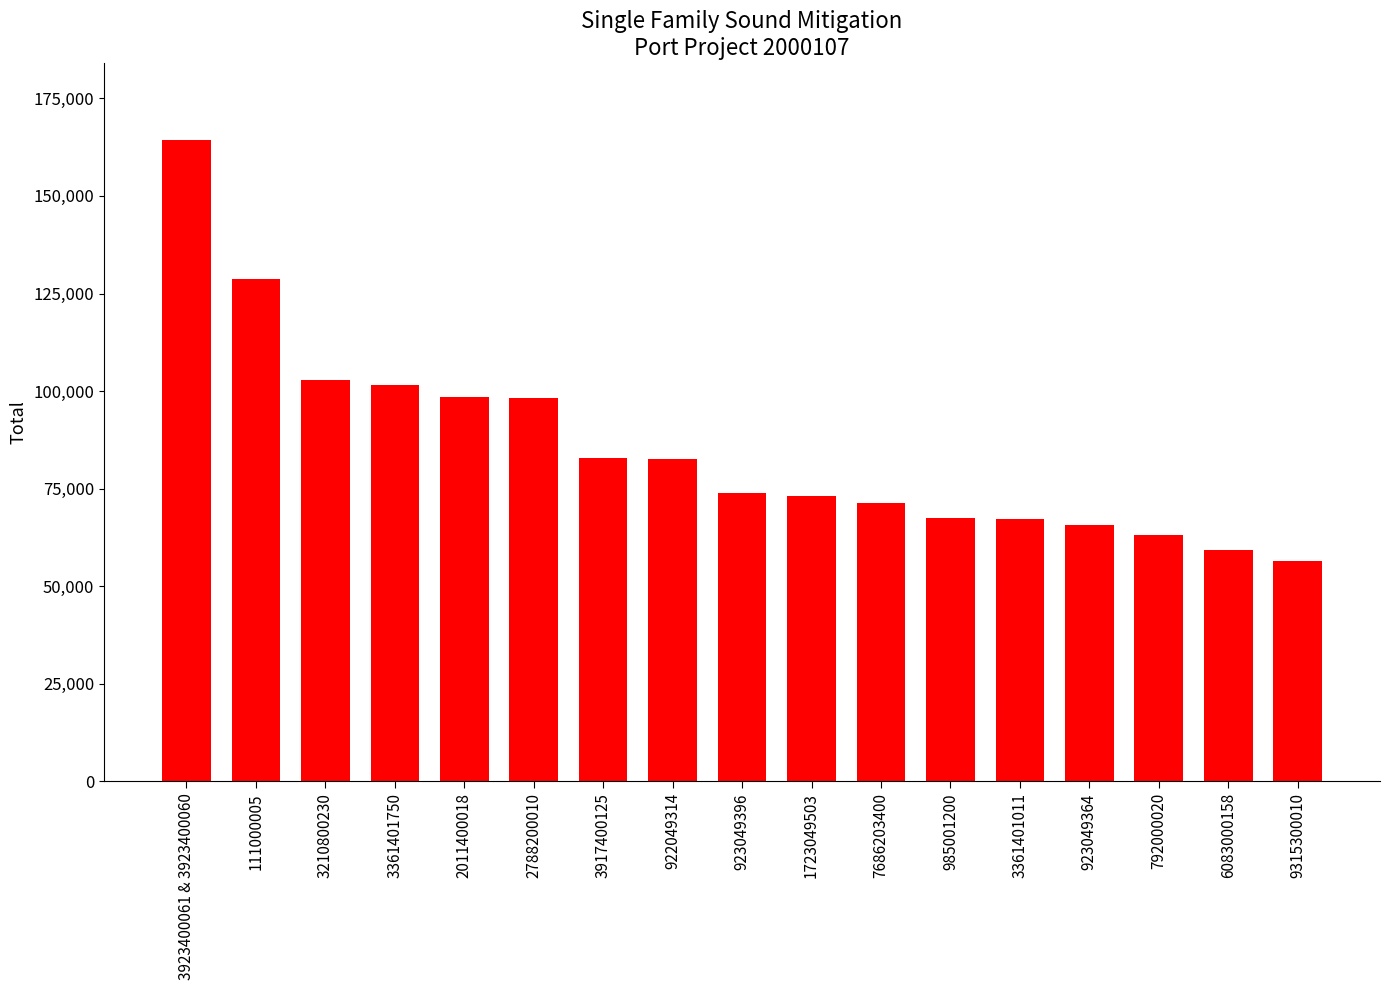

What is the difference between the values at 111000005 and 1723049503?

55574